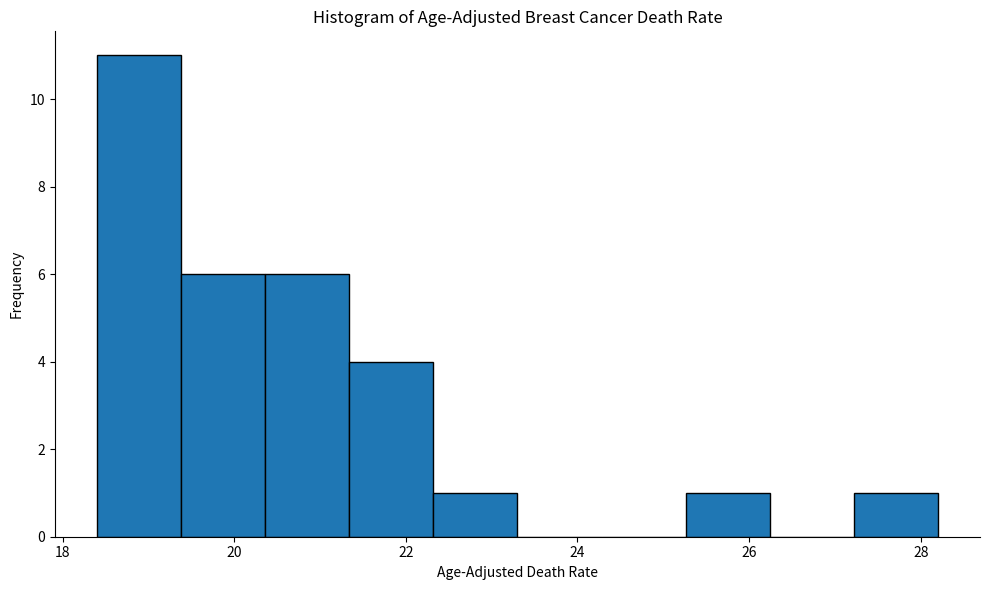

How tall is the bar that spans 19.38 to 20.36 on the x-axis? Neither the bar edges nor the heights are printed on the chart, so give them approximately, as read against the axes.

6